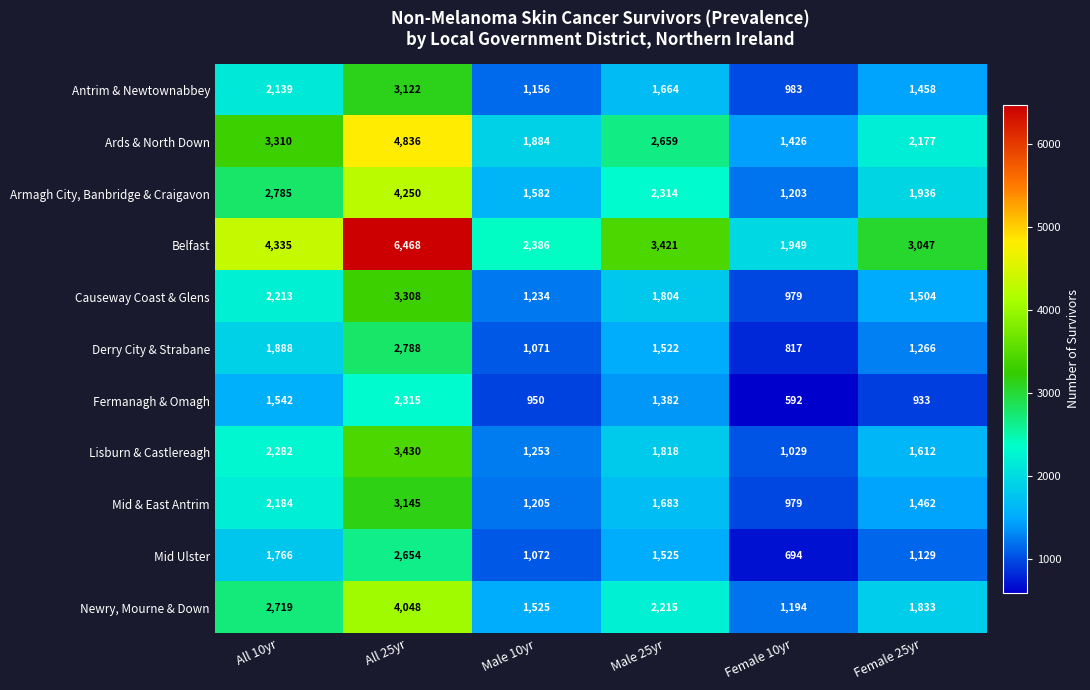

At which label does Armagh City, Banbridge & Craigavon first exceed 2314?

All 10yr